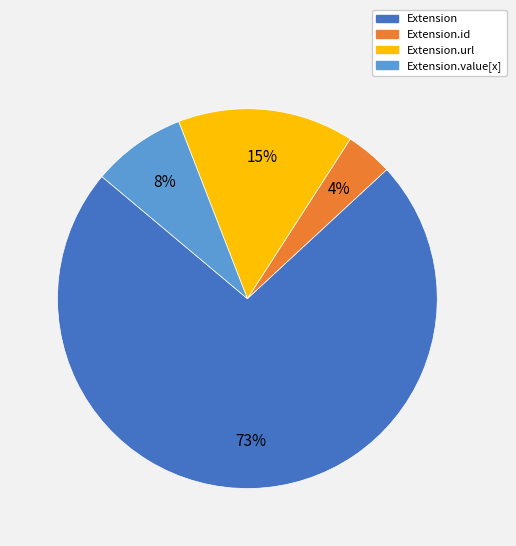

How many segments does this pie chart have?

4